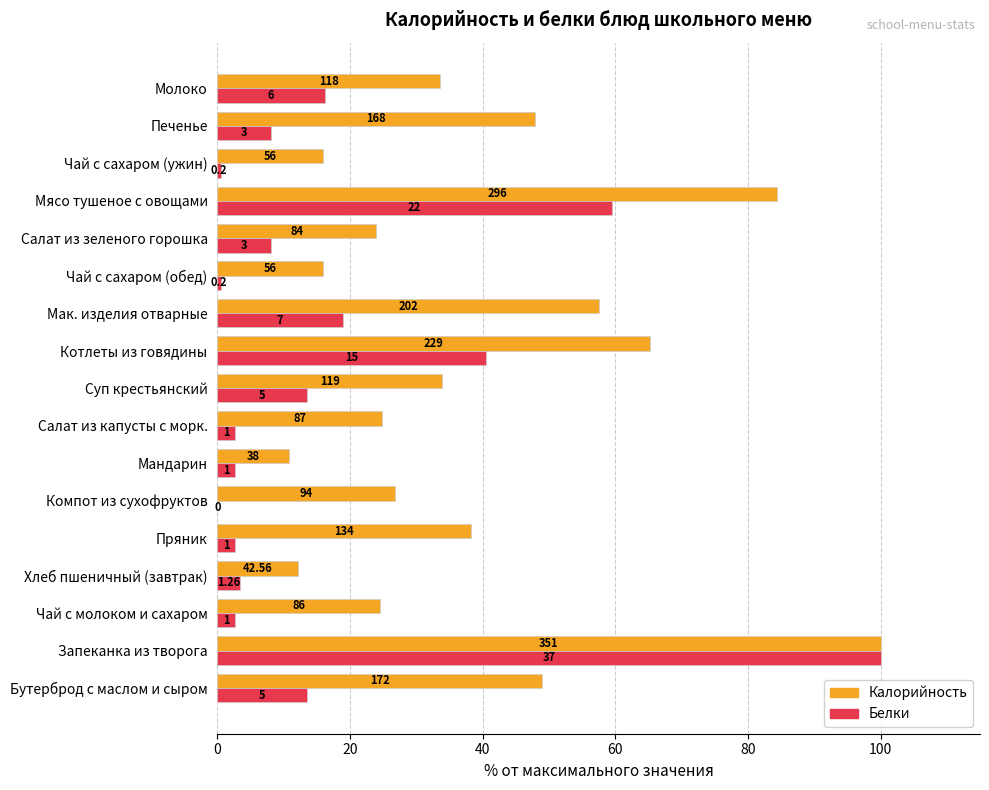

What are all the series names shown in the legend?

Калорийность, Белки